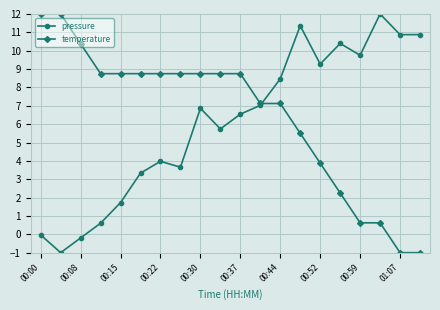

How many lines are shown in the chart?

2